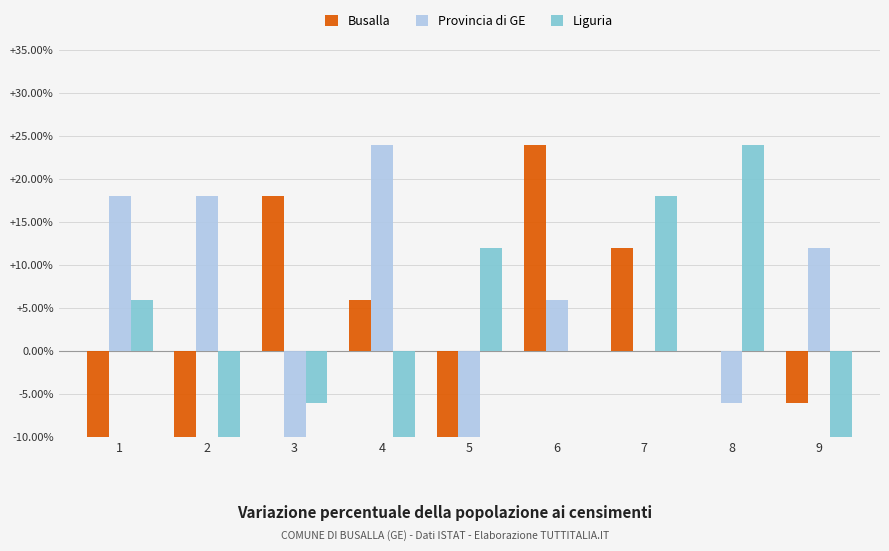

Which series has the largest total across all categories?

Provincia di GE